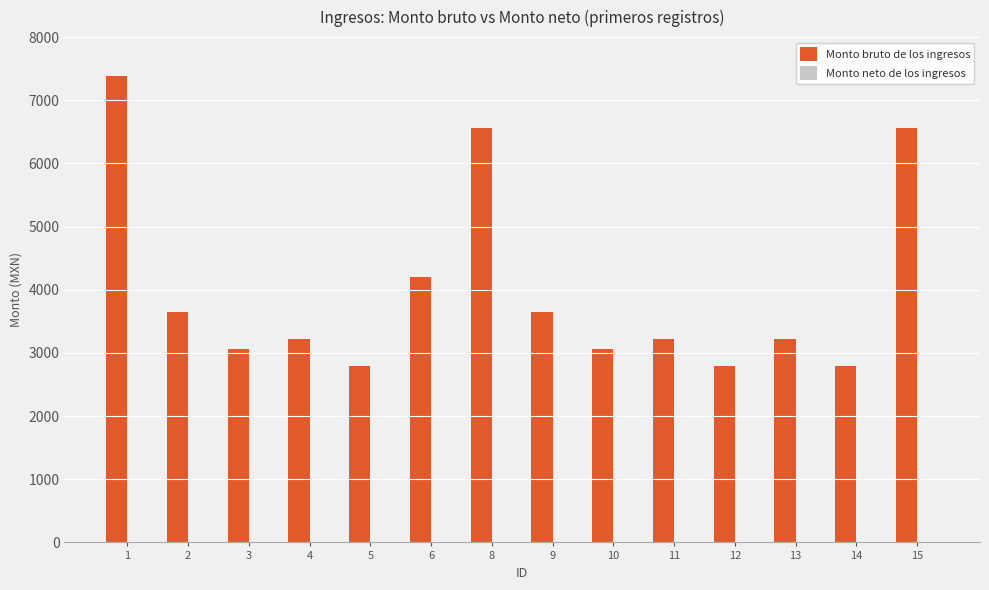

Is it true that the value at 11 is 1446.3?

False